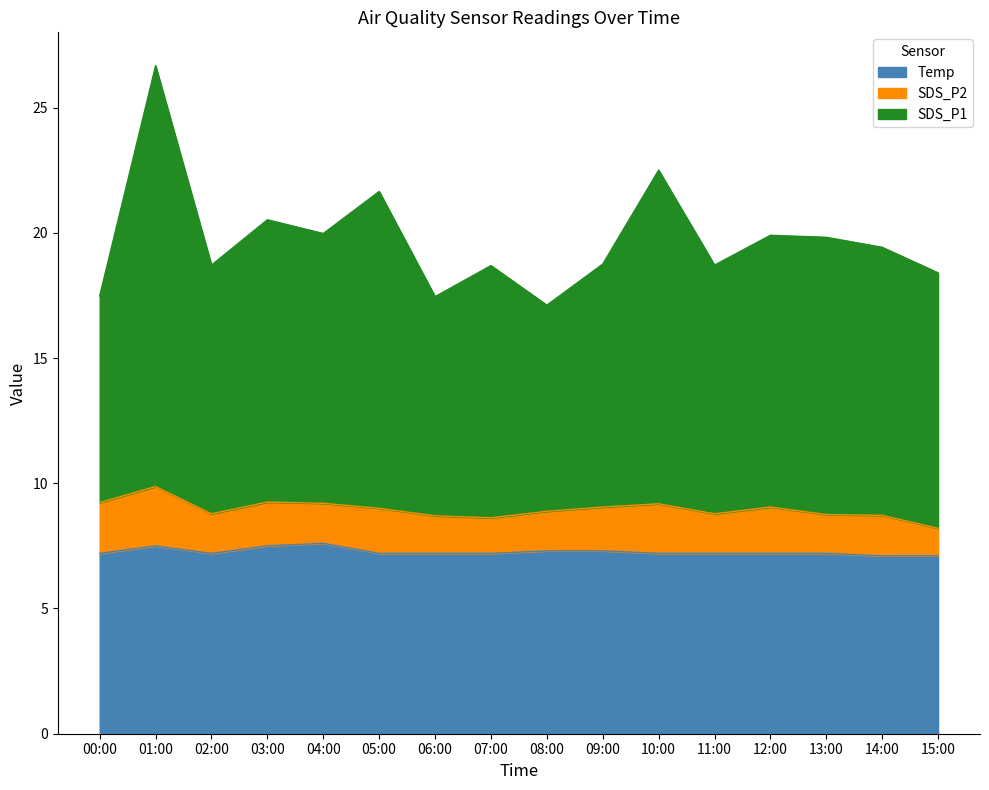

What is the spread (max minus min) of values at 03:00?

13.0